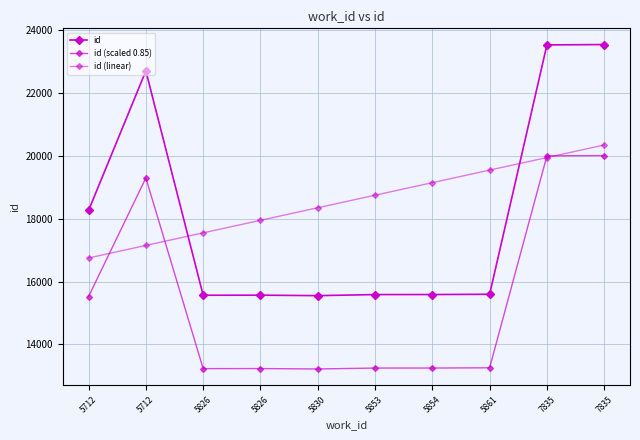

At how many categories does at least one series exceed 20191?

3